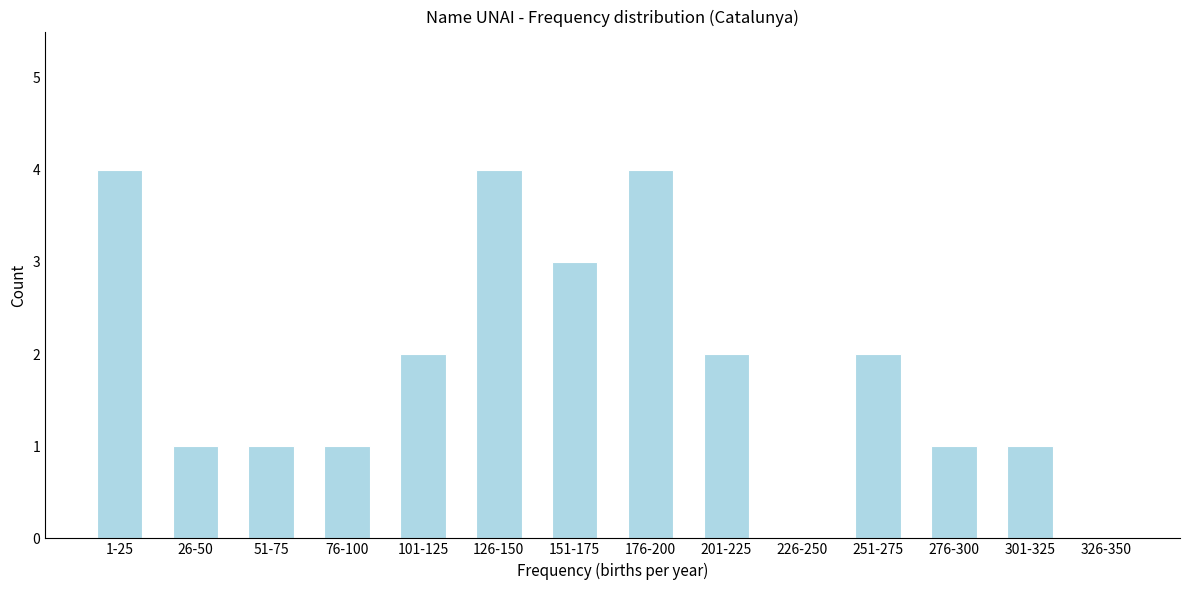

Reading right to left, what are all the values shown in this chart?

326-350=0	301-325=1	276-300=1	251-275=2	226-250=0	201-225=2	176-200=4	151-175=3	126-150=4	101-125=2	76-100=1	51-75=1	26-50=1	1-25=4